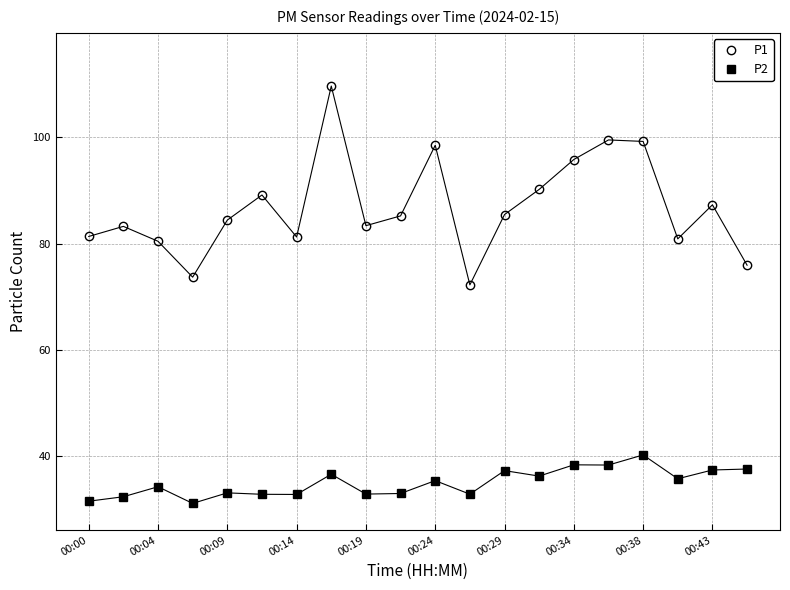

True or false: P1 has more than 2 points higher than both neighbors.

True